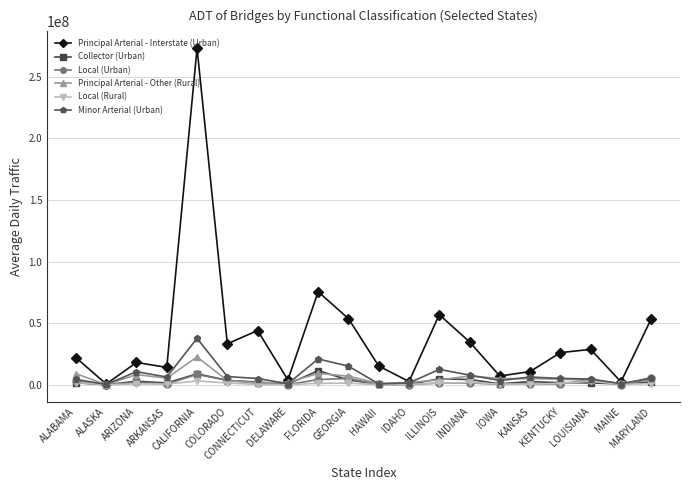

Is this an area chart (filled region under the line)?

No